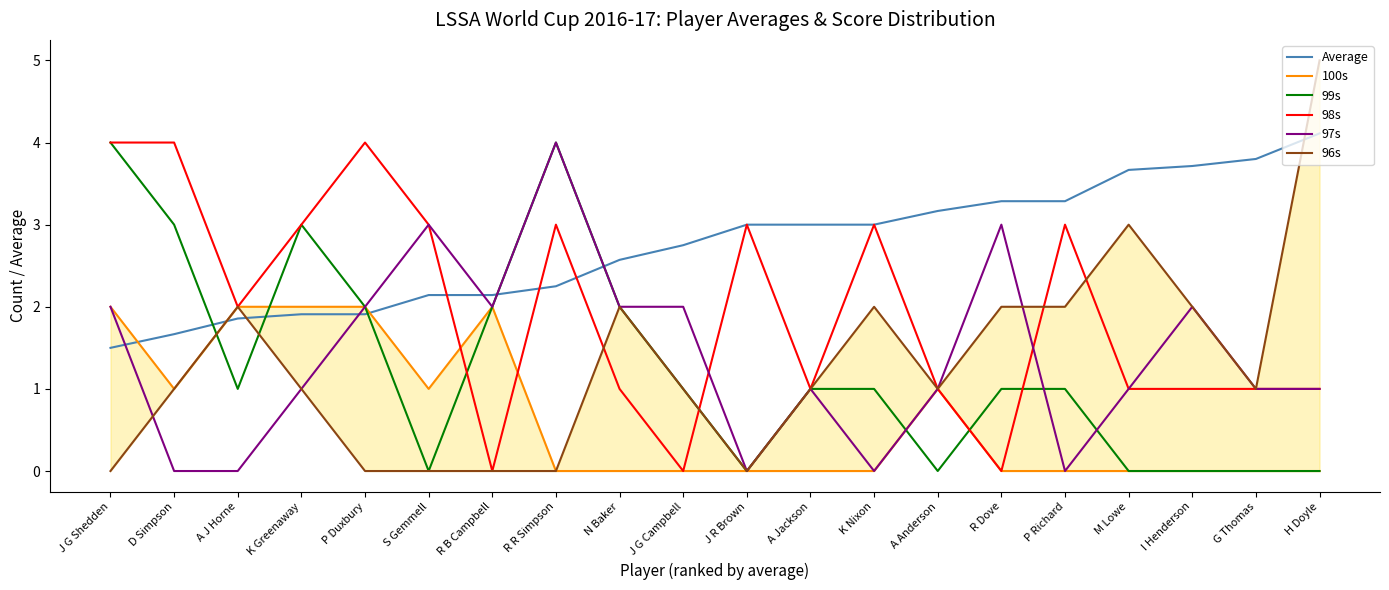

List the series in order of their peak value, highest first.

96s, Average, 99s, 98s, 97s, 100s